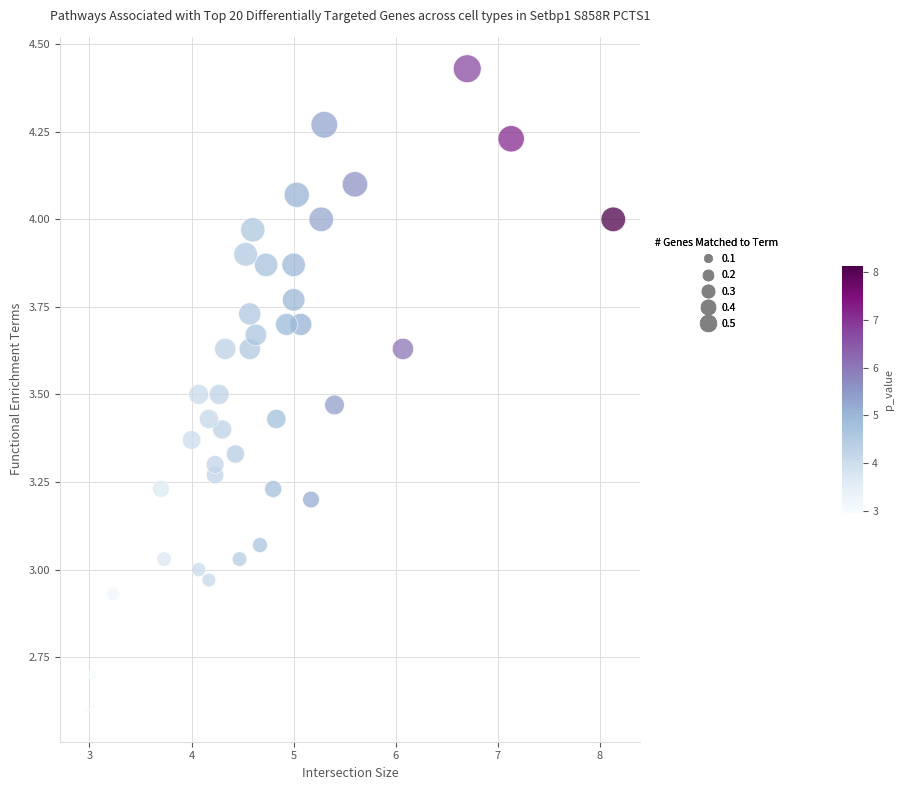

What is the range of Y values (max minus min)?

1.8